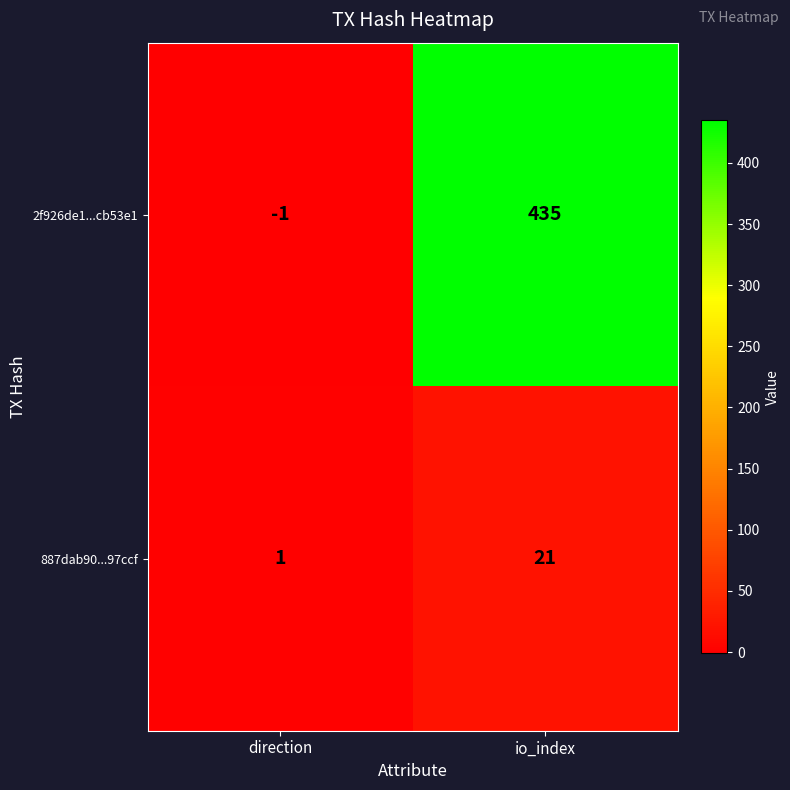

Is it true that 2f926de1...cb53e1 equals -1 at direction?

True